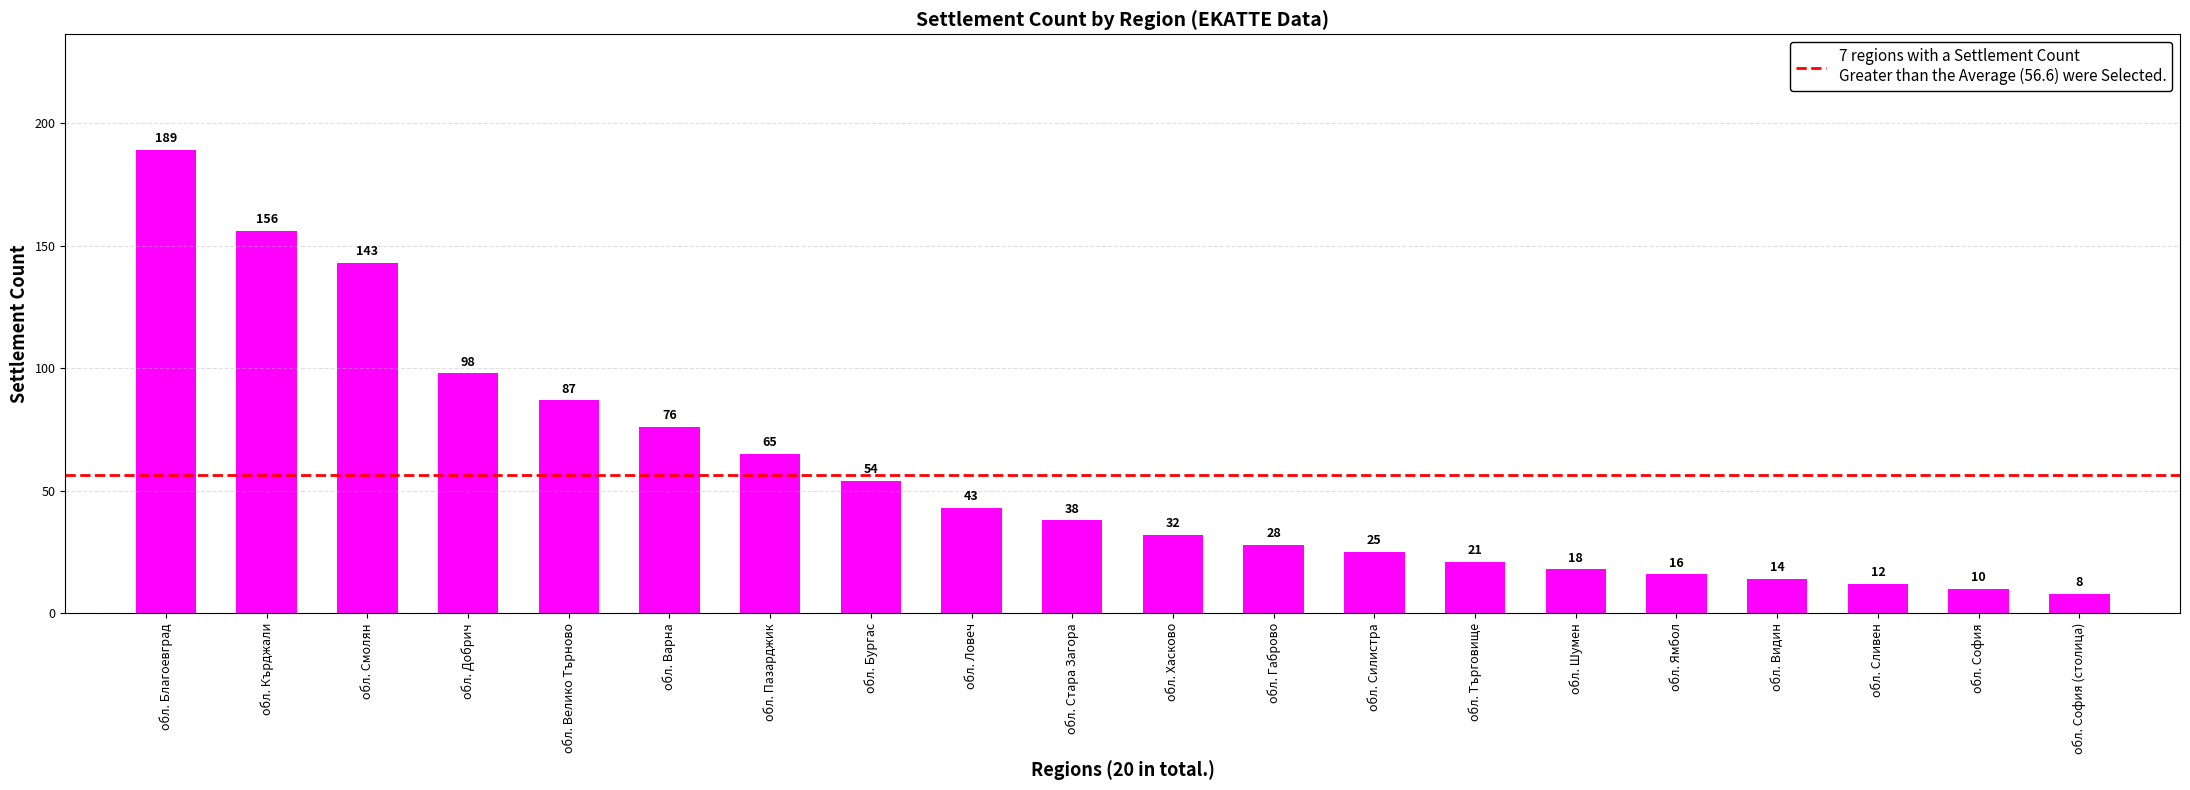

How many data points does each series have?

20